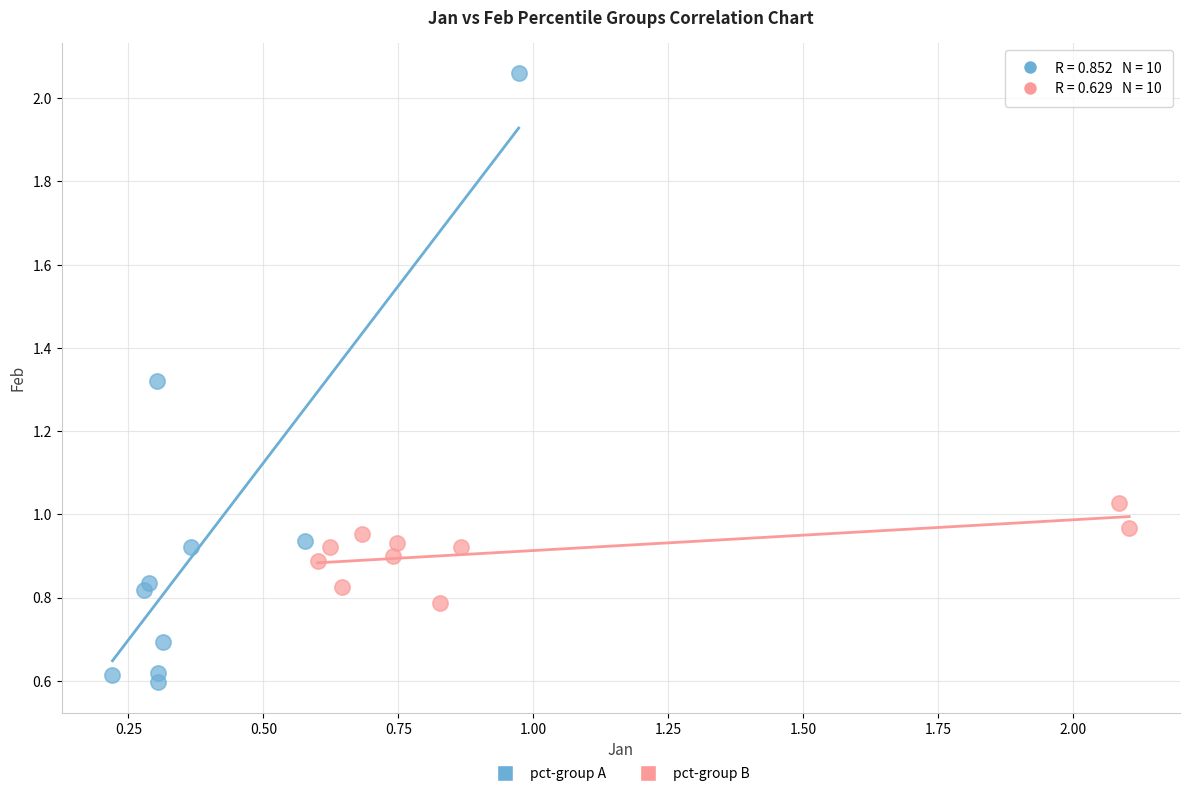

Which series contains the highest Y value?

pct-group A